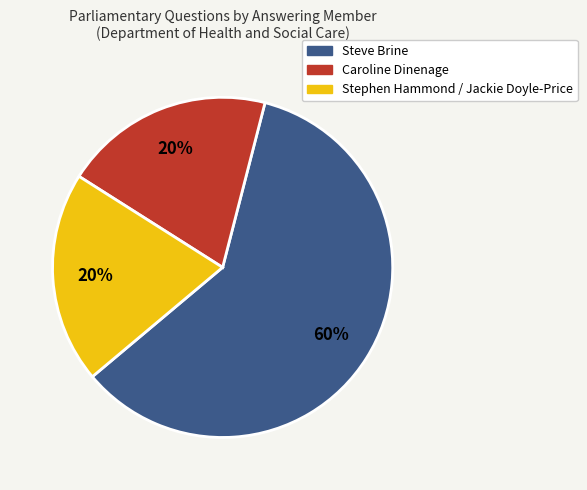

To the nearest percent, what is the average slice percentage?

33%